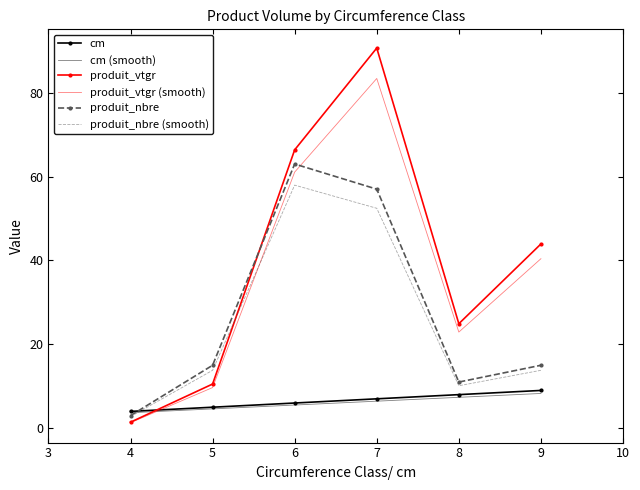

How many interior local valleys does the produit_vtgr series have?

1